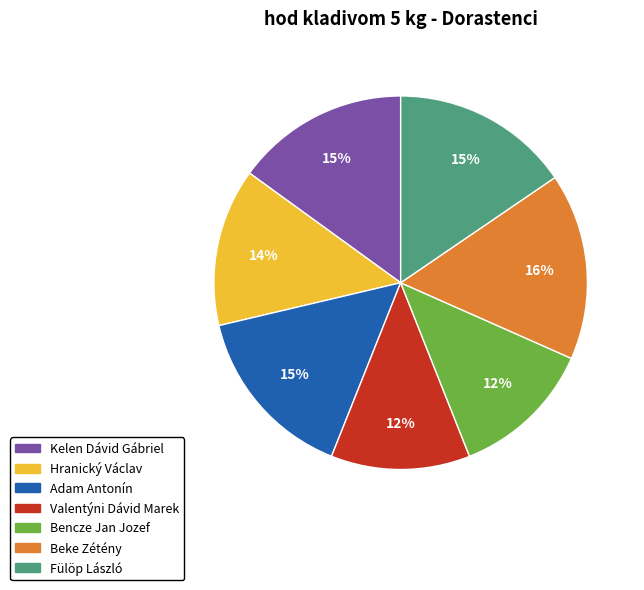

Which slice is the largest?

Beke Zétény